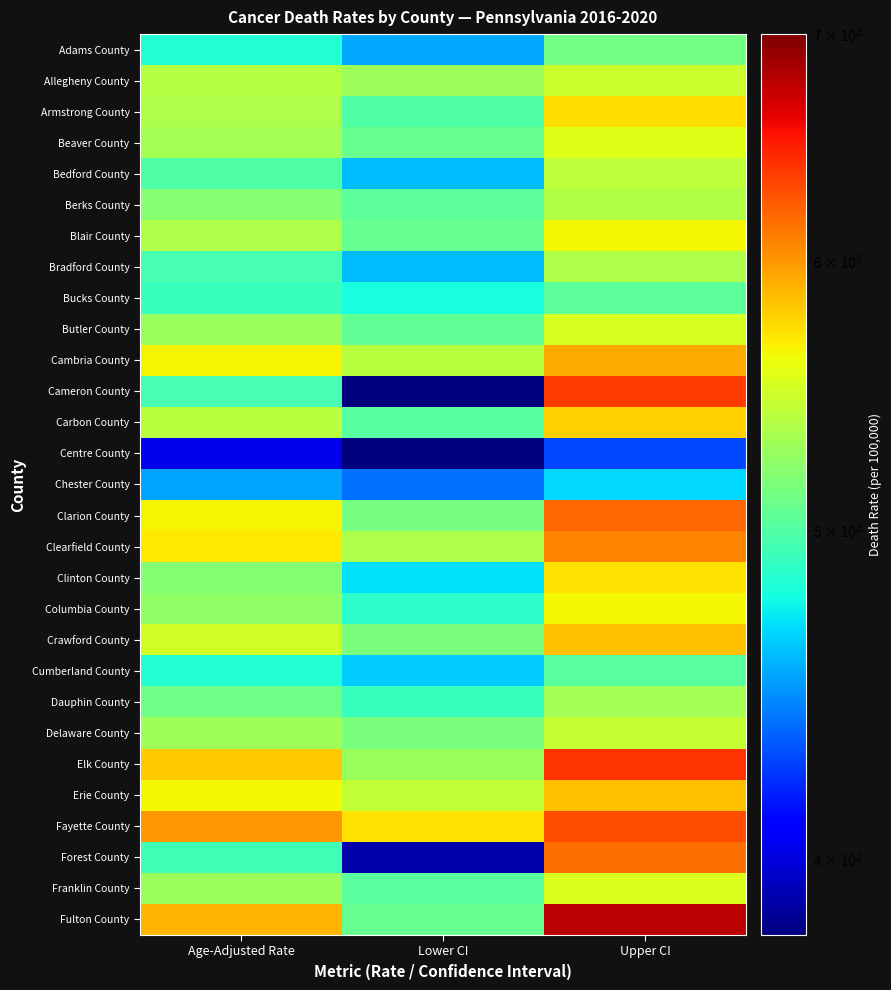

What is the spread (max minus min) of values at Age-Adjusted Rate?

197.9